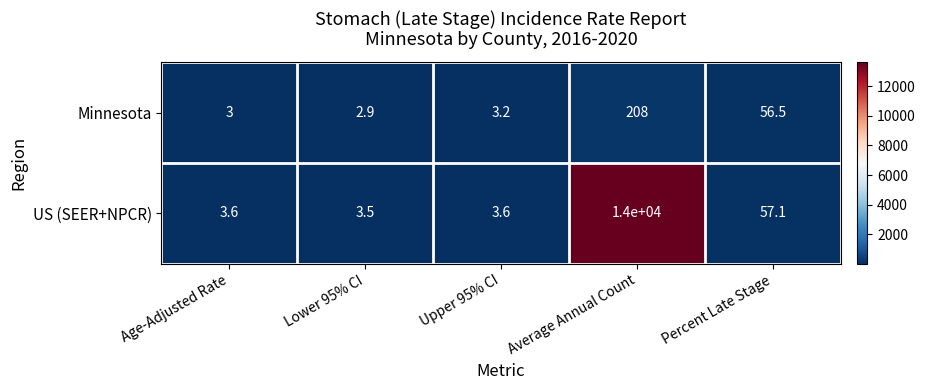

Reading right to left, extract all data points from this chart.

Minnesota: Percent Late Stage=56.5	Average Annual Count=208.0	Upper 95% CI=3.2	Lower 95% CI=2.9	Age-Adjusted Rate=3.0
US (SEER+NPCR): Percent Late Stage=57.1	Average Annual Count=14000.0	Upper 95% CI=3.6	Lower 95% CI=3.5	Age-Adjusted Rate=3.6